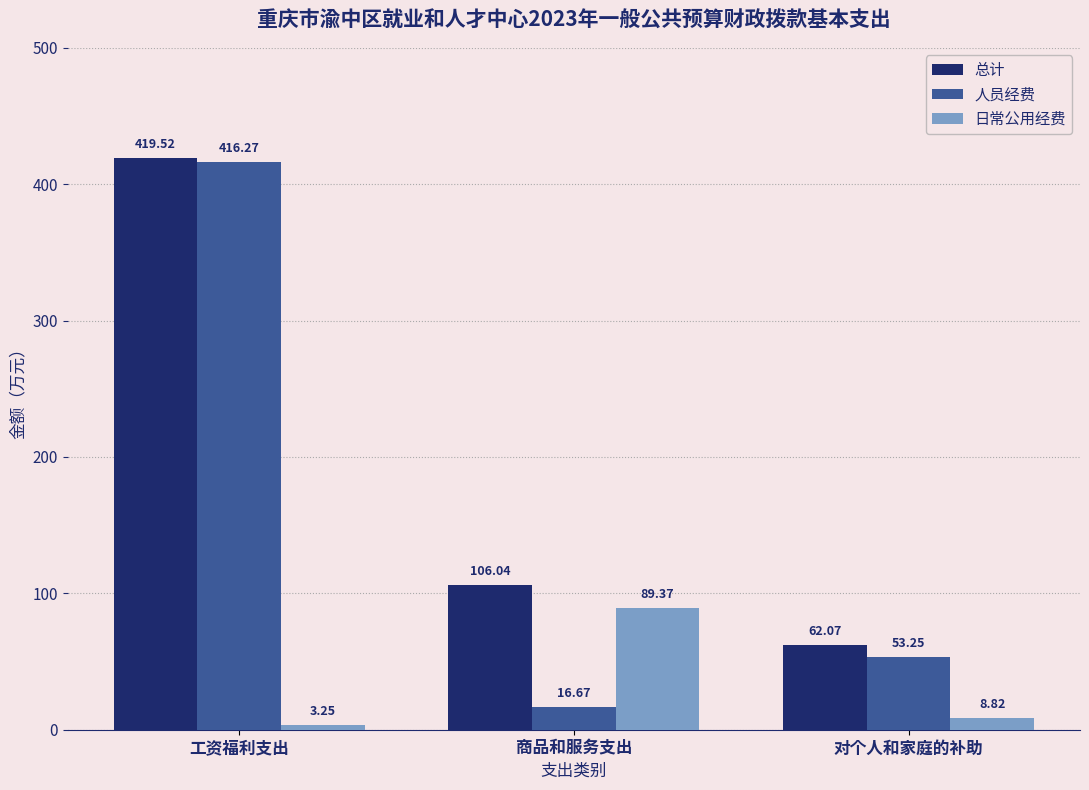

Which series has the largest total across all categories?

总计